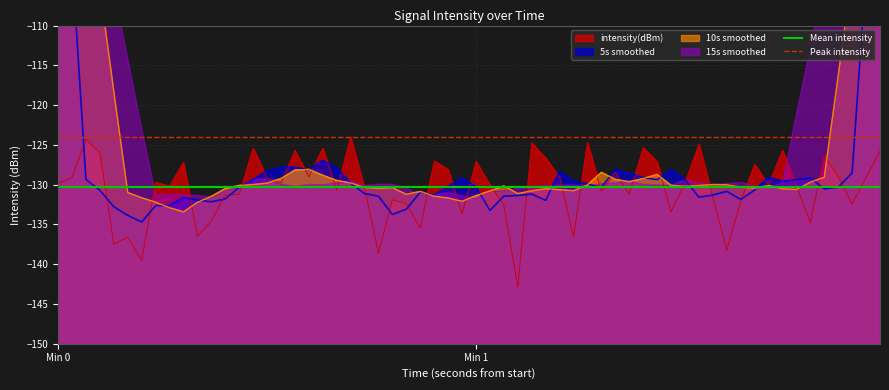

Which category has the lowest value across all series?

Min 0